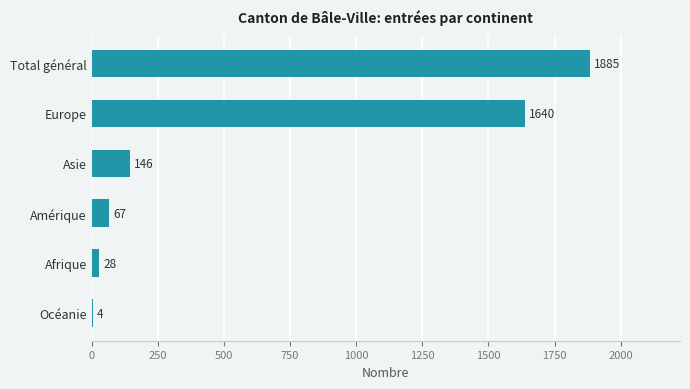

What is the sum of all values?

3770